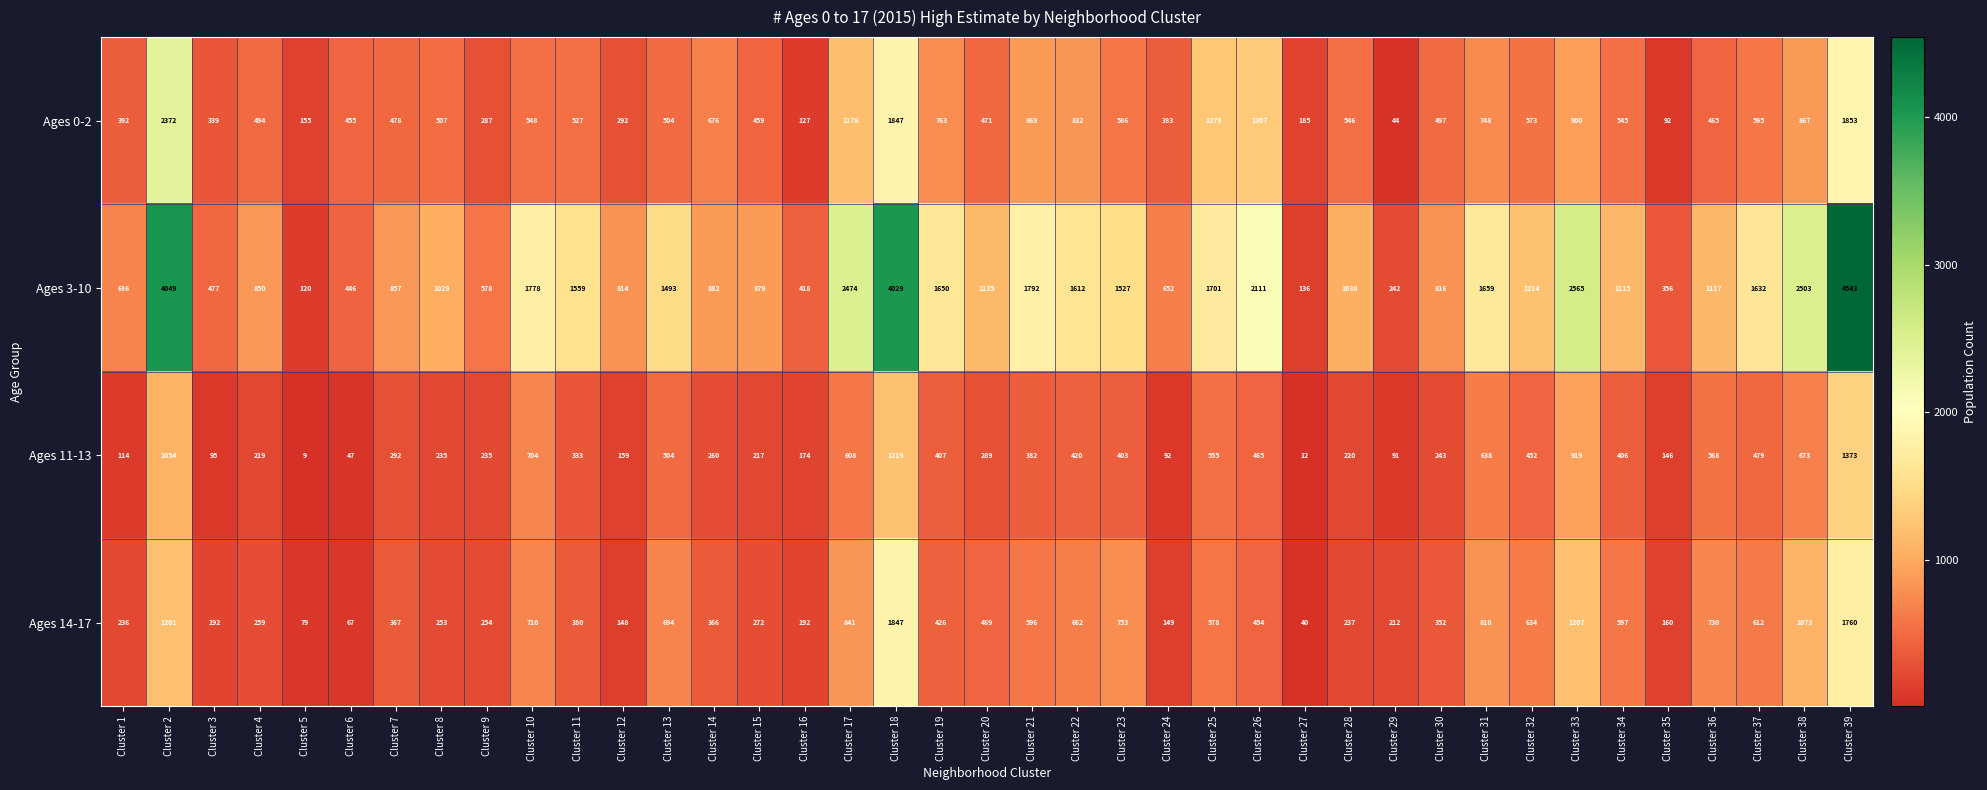

The value of Ages 14-17 at Cluster 10 is 710. True or false?

True